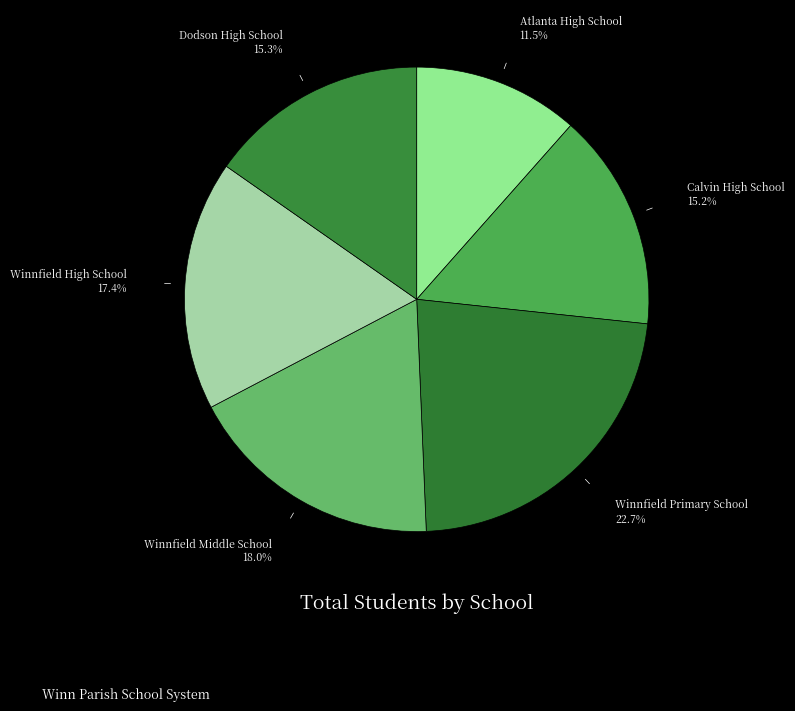

Count the number of slices in the pie.

6